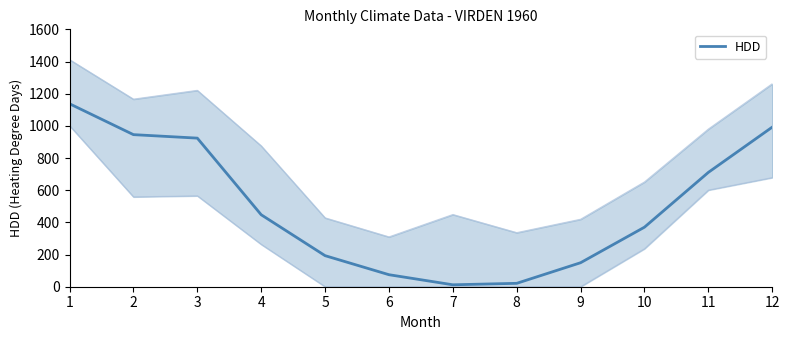

Reading left to right, transcribe all the data shown in this chart.

1137.3	945.4	923.7	447.4	193.1	74.7	12.0	21.1	149.2	370.2	710.8	992.1